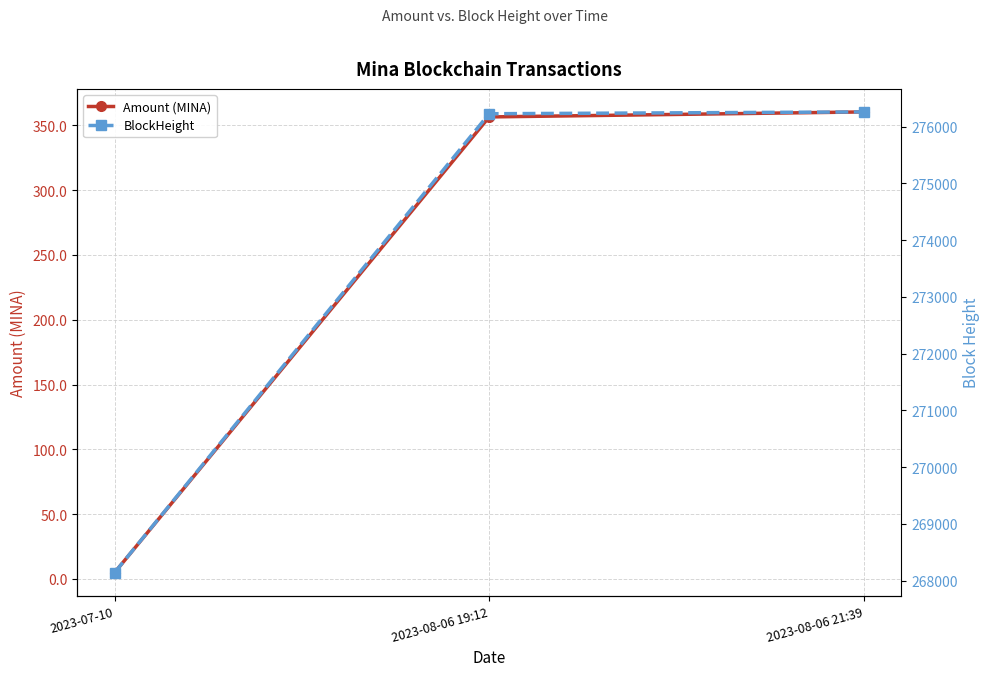

Reading right to left, transcribe all the data shown in this chart.

Amount (MINA): 360.4	356.5	4.9
BlockHeight: 276261.0	276229.0	268140.0